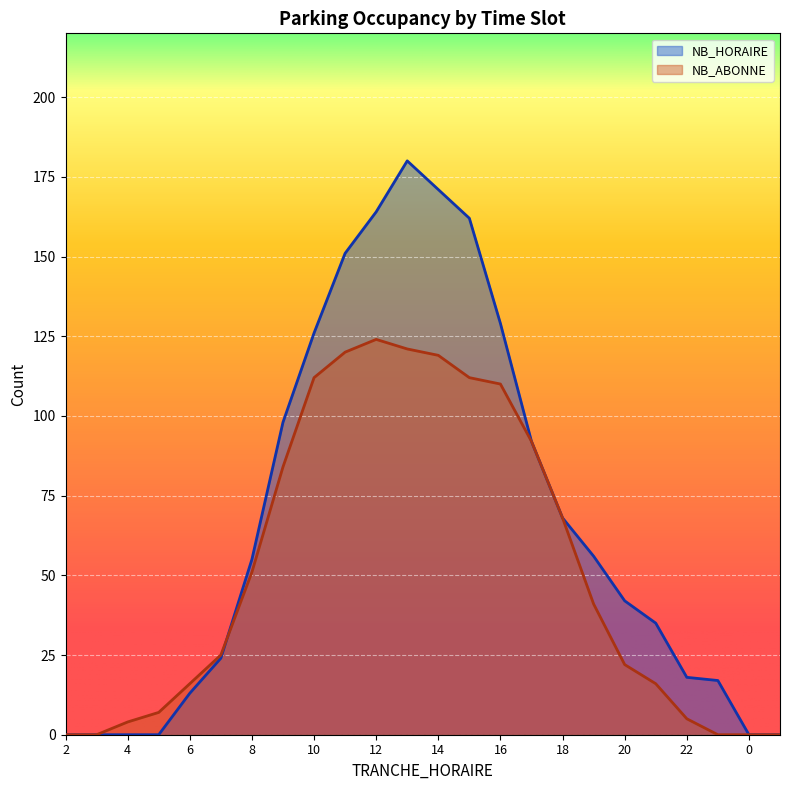

Which series has the largest range (max minus min)?

NB_HORAIRE